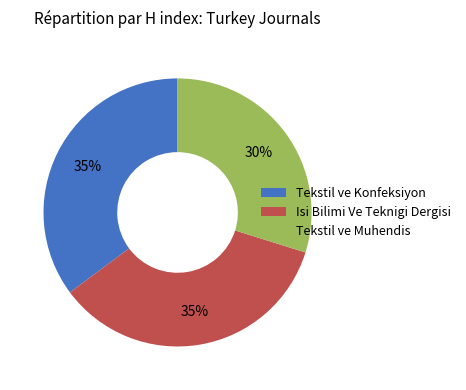

The Tekstil ve Konfeksiyon slice represents 28% of the pie. True or false?

False